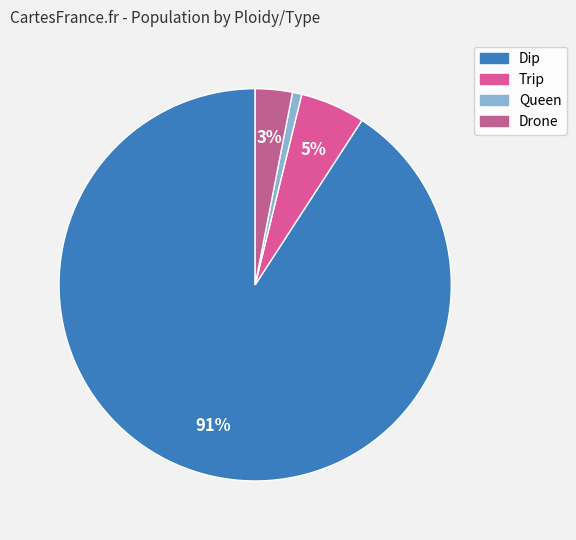

Is it true that Queen is 13% of the pie?

False